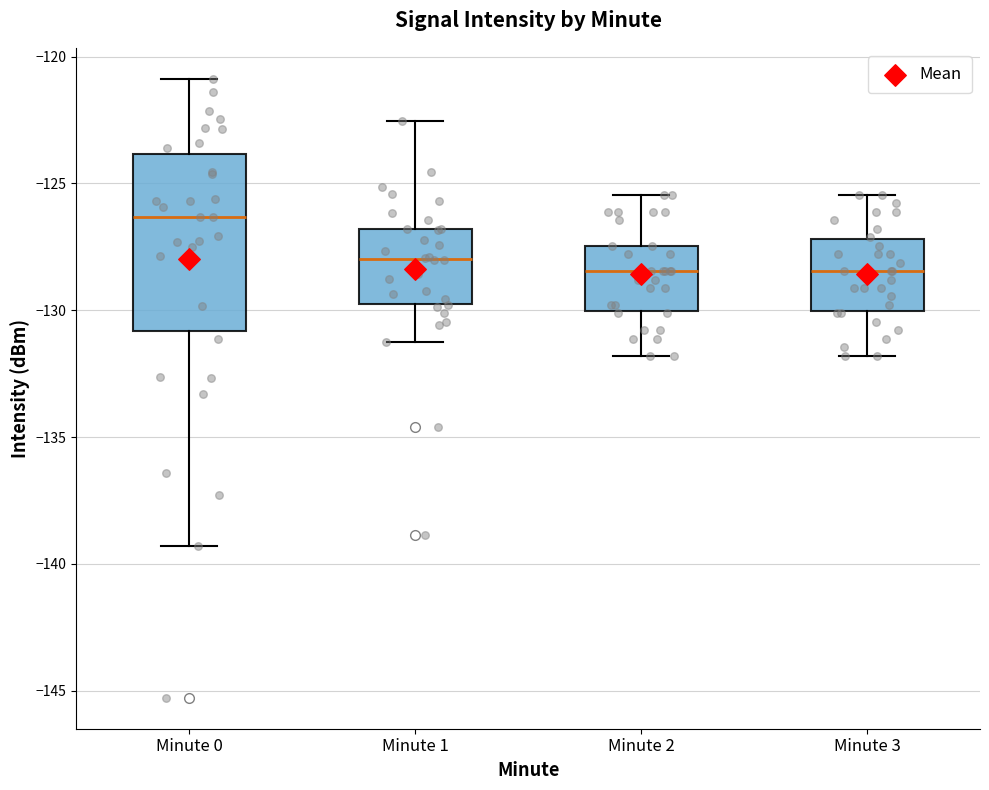

Which box is the tallest, from its lower edge to its upper edge?

Minute 0